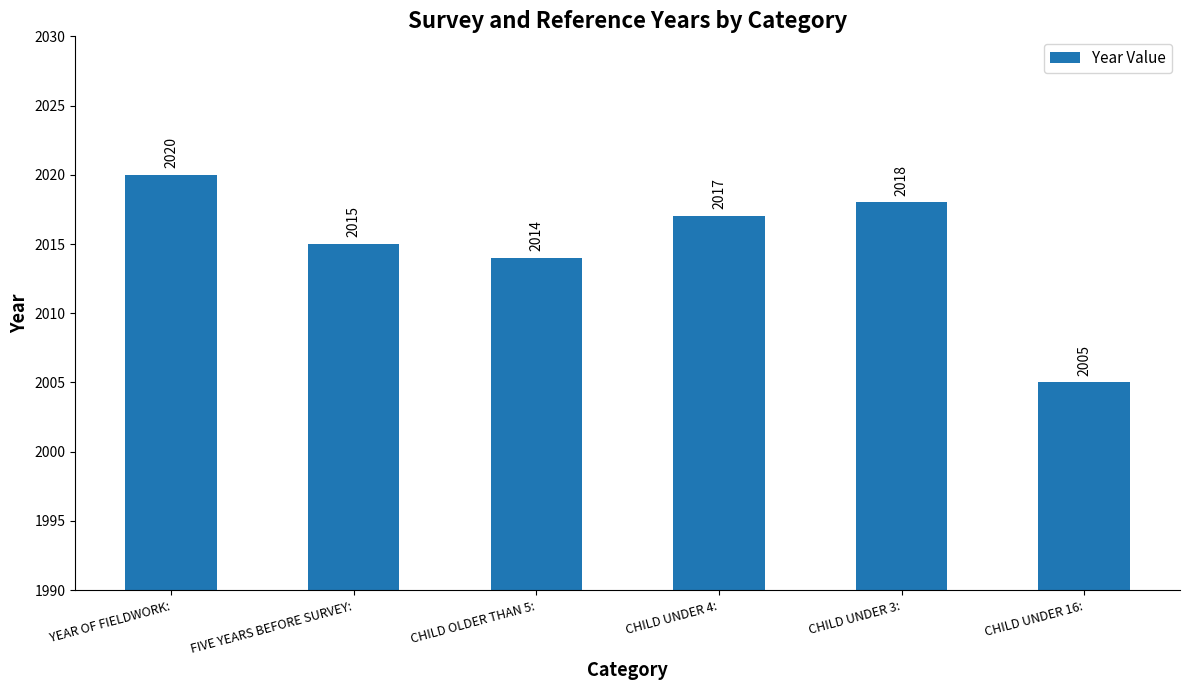

What is the sum of all values?

12089